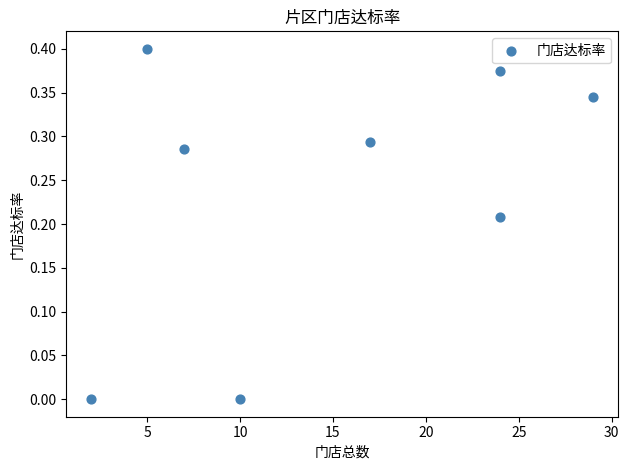

What is the average X value?

14.8